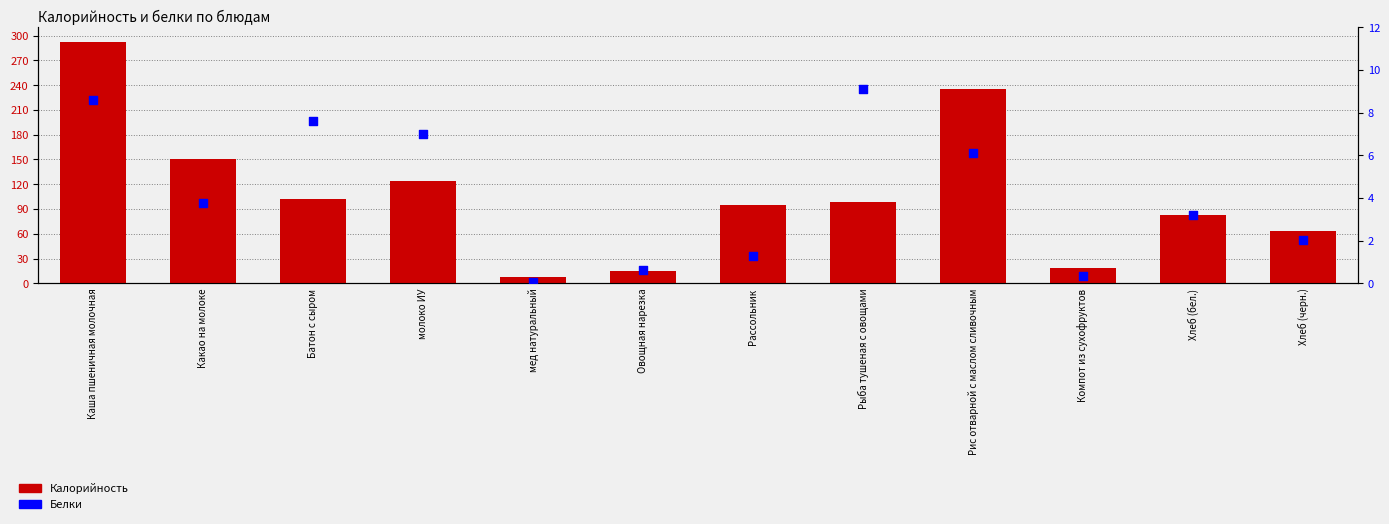

At how many categories does at least one series exceed 270?

1